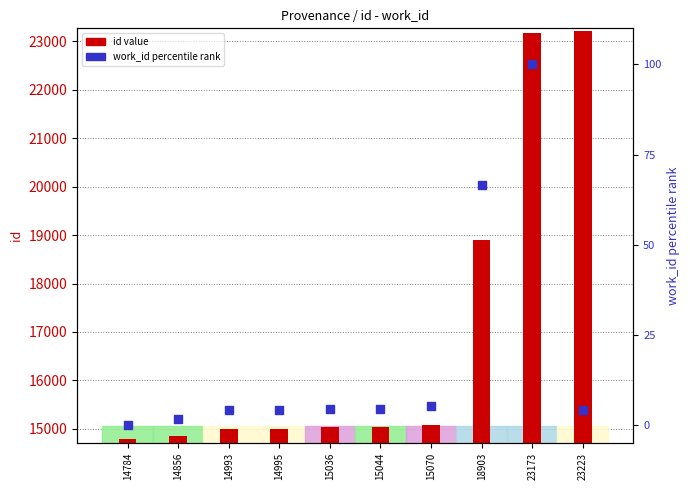

At how many categories does at least one series exceed 22834?

2